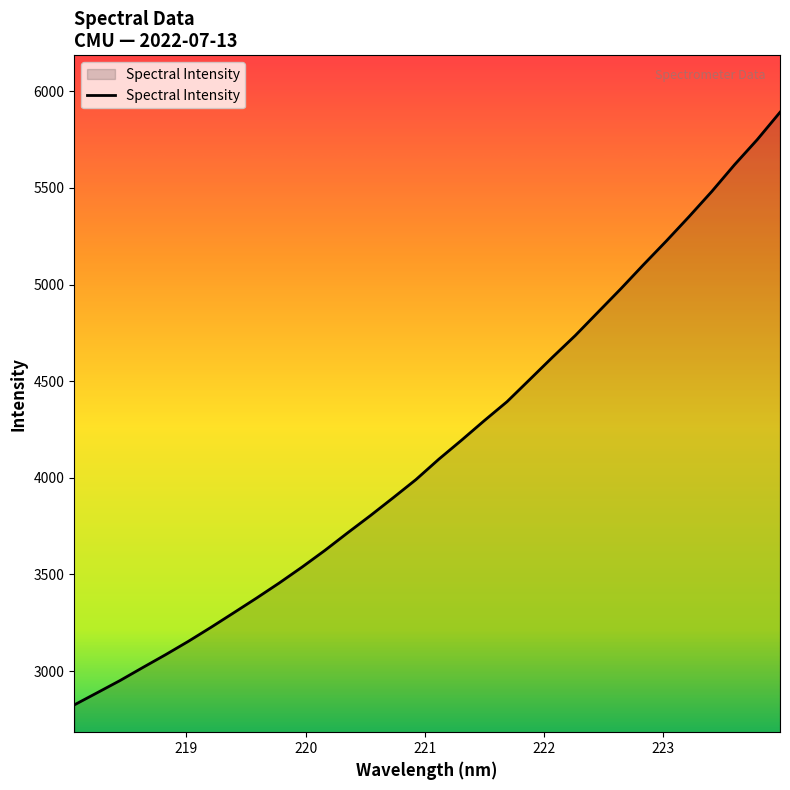

Does the chart have visible grid lines?

No